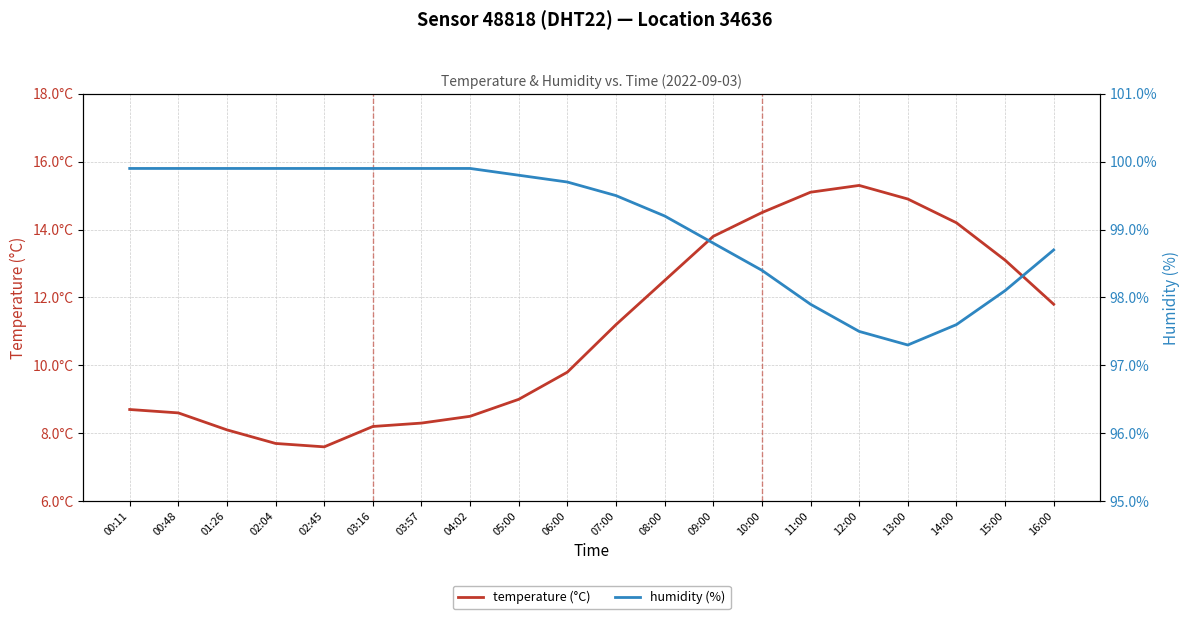

Reading right to left, extract all data points from this chart.

temperature (°C): 16:00=11.8	15:00=13.1	14:00=14.2	13:00=14.9	12:00=15.3	11:00=15.1	10:00=14.5	09:00=13.8	08:00=12.5	07:00=11.2	06:00=9.8	05:00=9.0	04:02=8.5	03:57=8.3	03:16=8.2	02:45=7.6	02:04=7.7	01:26=8.1	00:48=8.6	00:11=8.7
humidity (%): 16:00=98.7	15:00=98.1	14:00=97.6	13:00=97.3	12:00=97.5	11:00=97.9	10:00=98.4	09:00=98.8	08:00=99.2	07:00=99.5	06:00=99.7	05:00=99.8	04:02=99.9	03:57=99.9	03:16=99.9	02:45=99.9	02:04=99.9	01:26=99.9	00:48=99.9	00:11=99.9